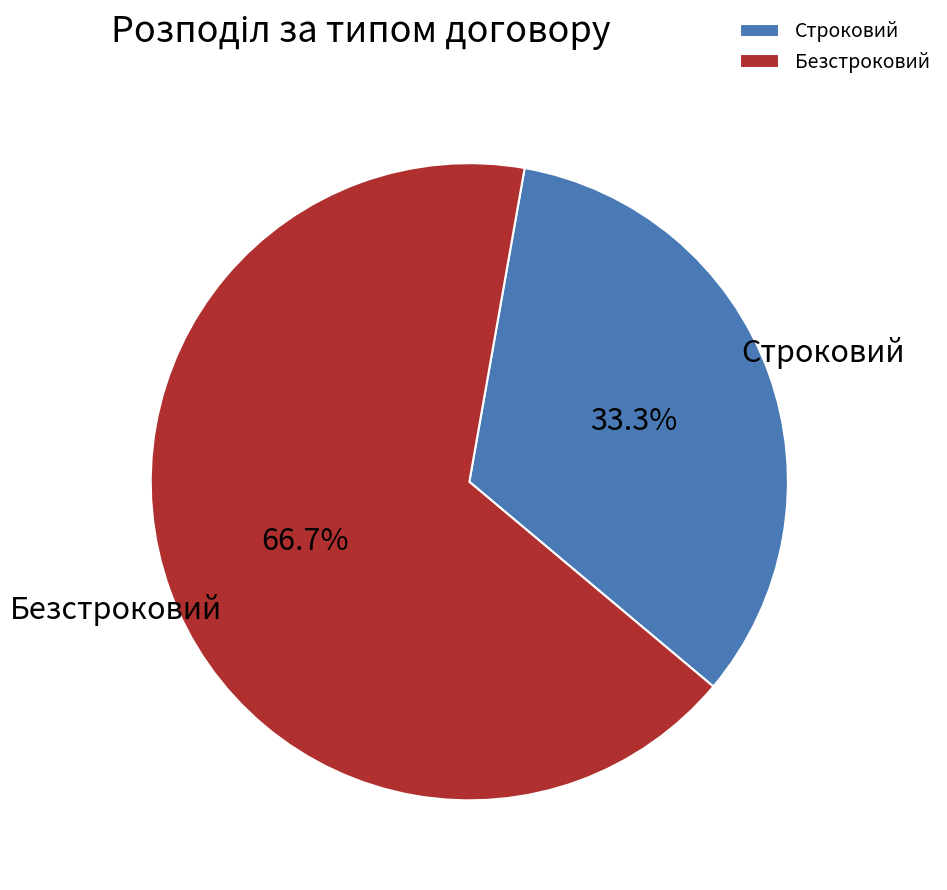

Count the number of slices in the pie.

2